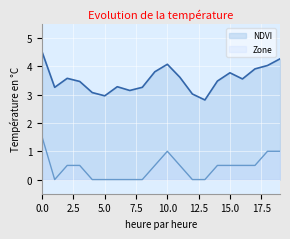

At 3, list the series in order from smallest to largest.

Zone, NDVI